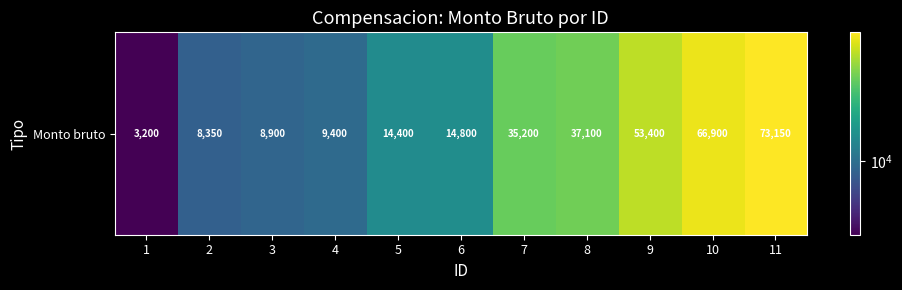

What is the smallest value displayed?

3200